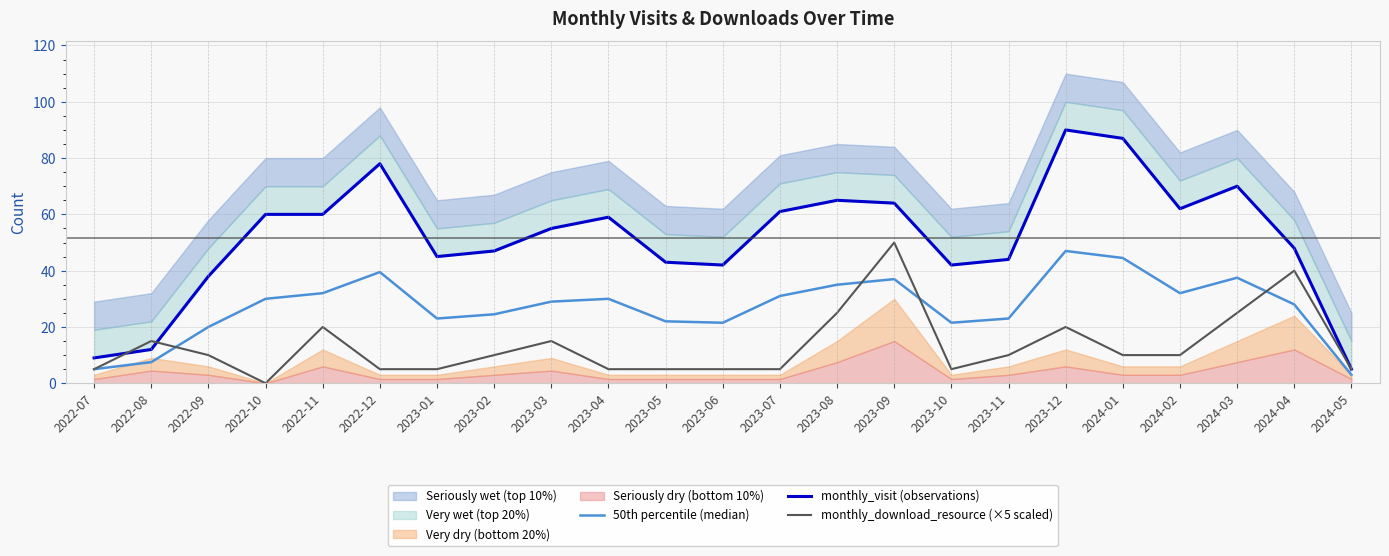

What is the difference between the second highest and minimum values in the monthly_visit (observations) series?

82.0